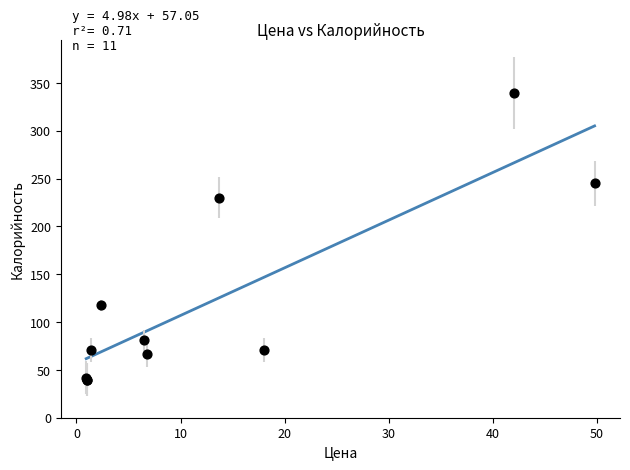

What Y value in the scatter plot is closest to 189?

230.0